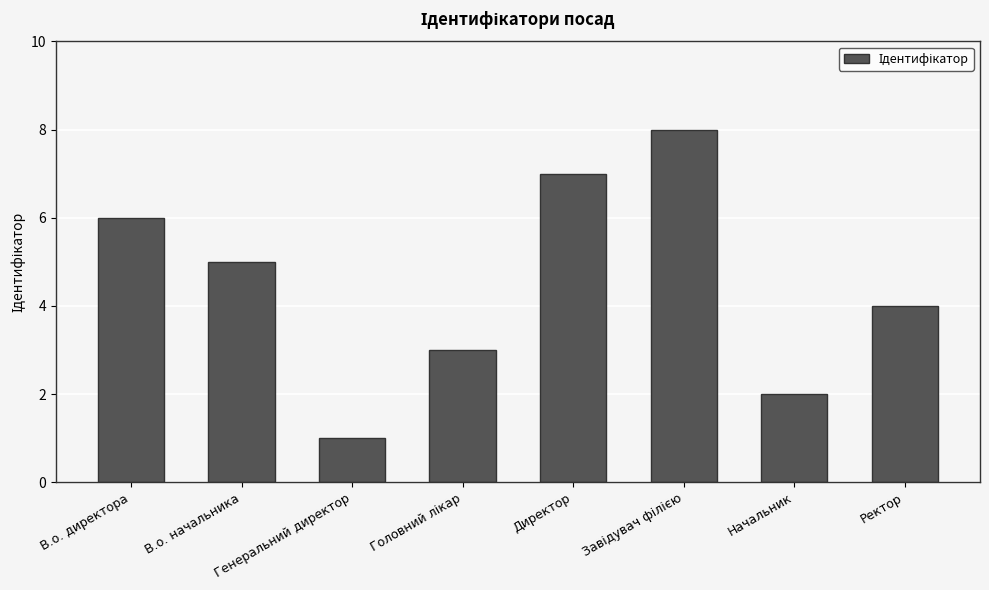

Reading left to right, what are all the values shown in this chart?

6	5	1	3	7	8	2	4